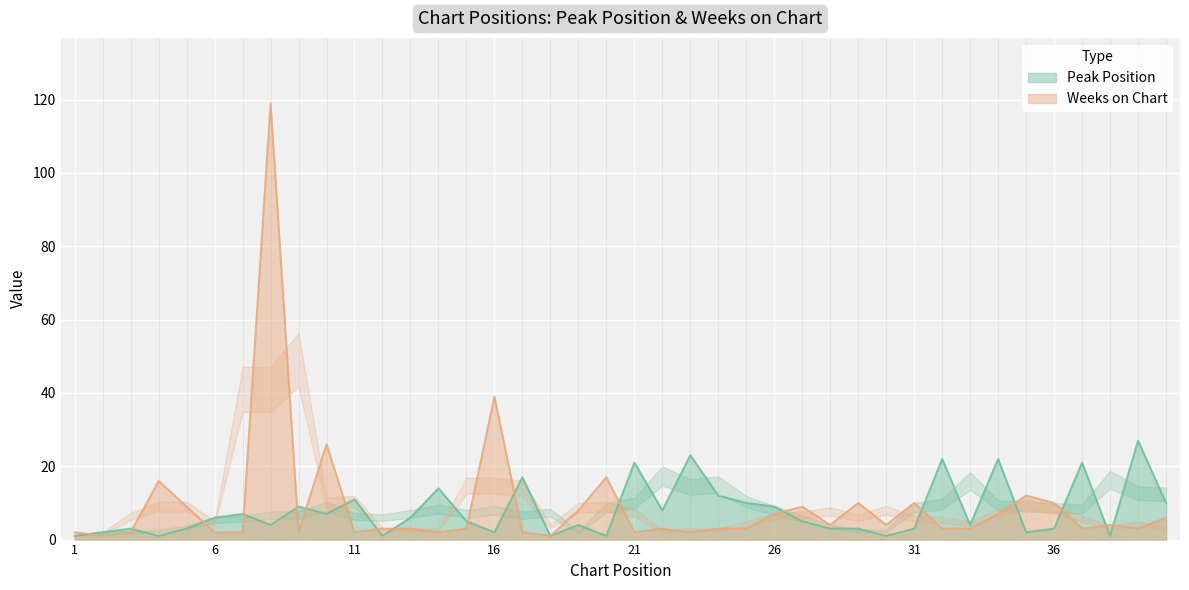

At which category does Peak Position reach its first local valley?

4